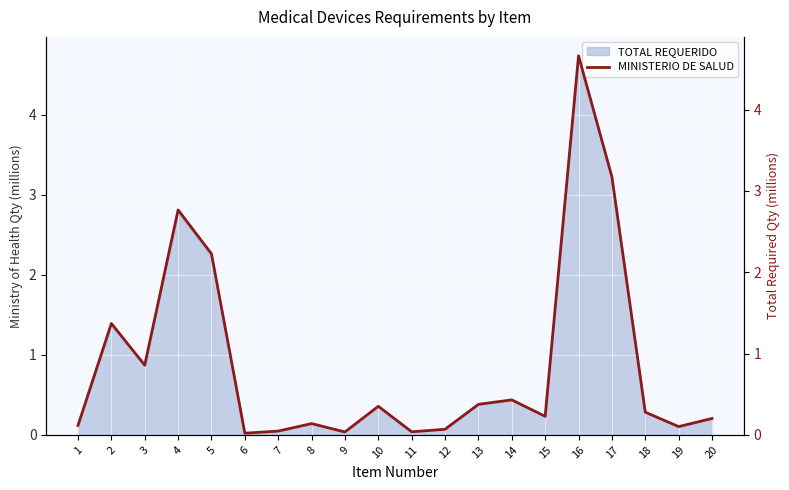

The value at 3 is 0.9. True or false?

True